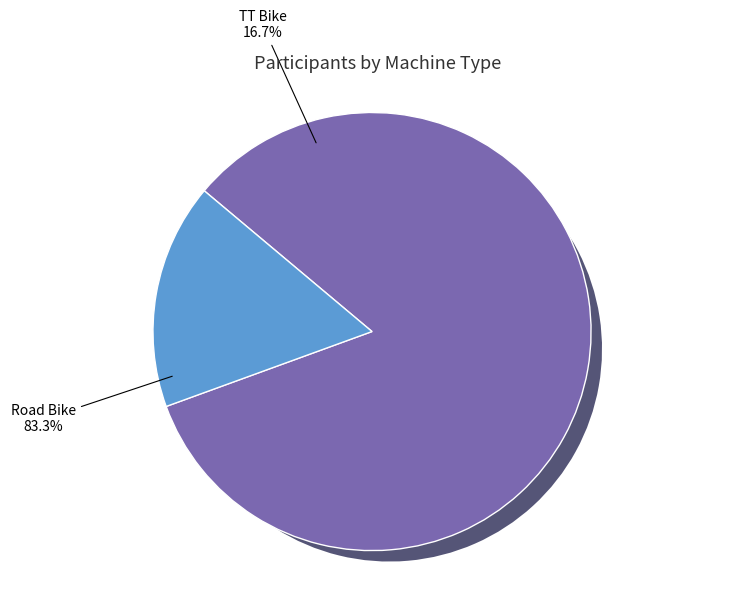

What is the largest slice in the pie chart?

Road Bike